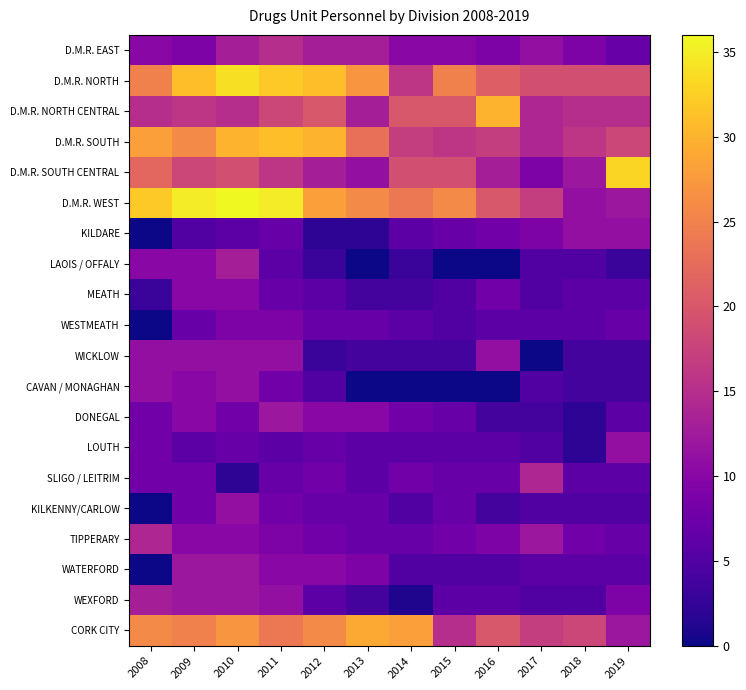

Reading right to left, transcribe all the data shown in this chart.

D.M.R. EAST: 2019=7	2018=9	2017=11	2016=9	2015=10	2014=10	2013=13	2012=13	2011=15	2010=13	2009=9	2008=10
D.M.R. NORTH: 2019=19	2018=19	2017=19	2016=21	2015=25	2014=16	2013=27	2012=31	2011=32	2010=34	2009=31	2008=25
D.M.R. NORTH CENTRAL: 2019=15	2018=15	2017=14	2016=30	2015=20	2014=20	2013=13	2012=20	2011=18	2010=15	2009=16	2008=15
D.M.R. SOUTH: 2019=18	2018=16	2017=14	2016=17	2015=16	2014=17	2013=23	2012=30	2011=31	2010=30	2009=26	2008=28
D.M.R. SOUTH CENTRAL: 2019=33	2018=12	2017=9	2016=13	2015=19	2014=19	2013=11	2012=13	2011=16	2010=19	2009=18	2008=22
D.M.R. WEST: 2019=12	2018=11	2017=17	2016=20	2015=26	2014=24	2013=26	2012=28	2011=35	2010=36	2009=35	2008=32
KILDARE: 2019=11	2018=11	2017=9	2016=8	2015=7	2014=6	2013=2	2012=2	2011=7	2010=6	2009=5	2008=0
LAOIS / OFFALY: 2019=3	2018=5	2017=5	2016=0	2015=0	2014=3	2013=0	2012=3	2011=6	2010=13	2009=10	2008=10
MEATH: 2019=6	2018=6	2017=5	2016=8	2015=5	2014=4	2013=4	2012=6	2011=7	2010=10	2009=10	2008=3
WESTMEATH: 2019=7	2018=6	2017=6	2016=6	2015=5	2014=6	2013=7	2012=7	2011=9	2010=9	2009=7	2008=0
WICKLOW: 2019=4	2018=4	2017=0	2016=11	2015=4	2014=4	2013=4	2012=3	2011=11	2010=11	2009=11	2008=11
CAVAN / MONAGHAN: 2019=4	2018=4	2017=5	2016=0	2015=0	2014=0	2013=0	2012=5	2011=8	2010=11	2009=10	2008=11
DONEGAL: 2019=6	2018=2	2017=4	2016=4	2015=7	2014=8	2013=10	2012=10	2011=12	2010=8	2009=10	2008=8
LOUTH: 2019=11	2018=2	2017=5	2016=6	2015=6	2014=6	2013=6	2012=7	2011=6	2010=7	2009=6	2008=8
SLIGO / LEITRIM: 2019=6	2018=6	2017=14	2016=7	2015=7	2014=8	2013=6	2012=8	2011=7	2010=2	2009=8	2008=8
KILKENNY/CARLOW: 2019=5	2018=5	2017=5	2016=4	2015=7	2014=5	2013=7	2012=7	2011=8	2010=11	2009=8	2008=0
TIPPERARY: 2019=7	2018=8	2017=12	2016=9	2015=8	2014=7	2013=7	2012=8	2011=9	2010=10	2009=10	2008=14
WATERFORD: 2019=6	2018=6	2017=6	2016=5	2015=5	2014=5	2013=9	2012=10	2011=10	2010=12	2009=12	2008=0
WEXFORD: 2019=9	2018=5	2017=5	2016=6	2015=6	2014=1	2013=4	2012=6	2011=11	2010=12	2009=12	2008=13
CORK CITY: 2019=12	2018=18	2017=17	2016=20	2015=15	2014=28	2013=29	2012=26	2011=24	2010=27	2009=25	2008=26